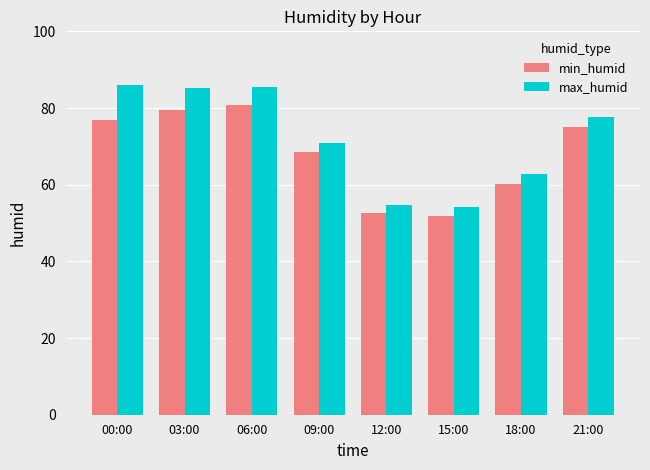

Which series has the widest spread of values?

max_humid